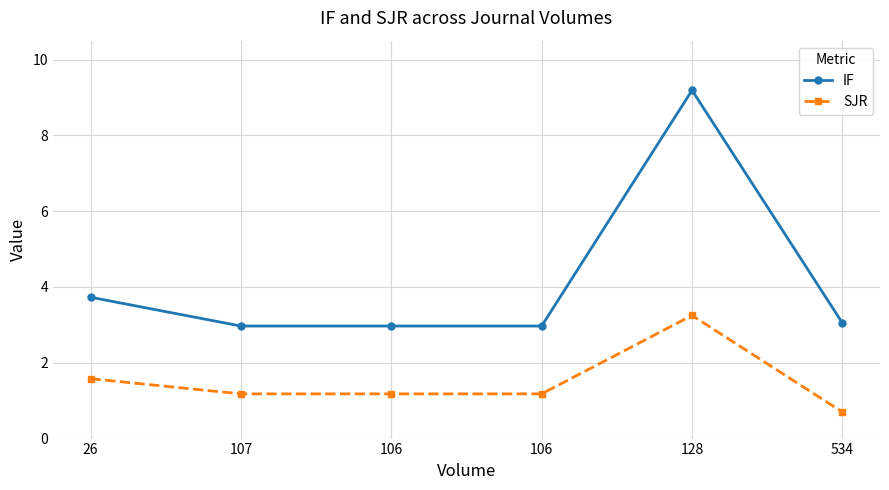

True or false: SJR has a value of 2.2 at 128.

False